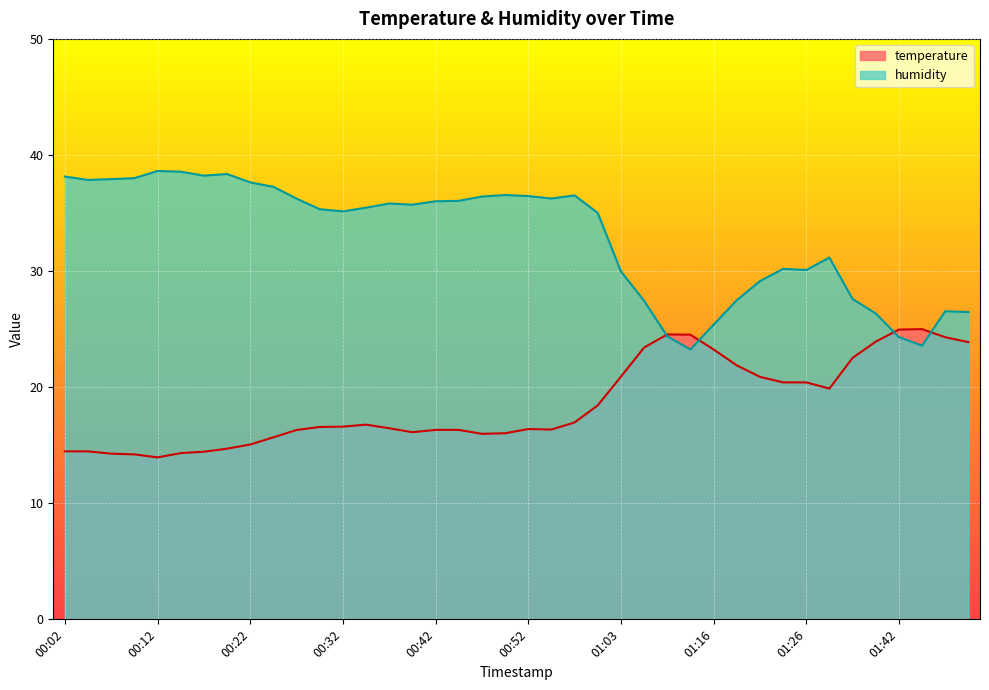

What is the label of the 28th point from the left?

01:13